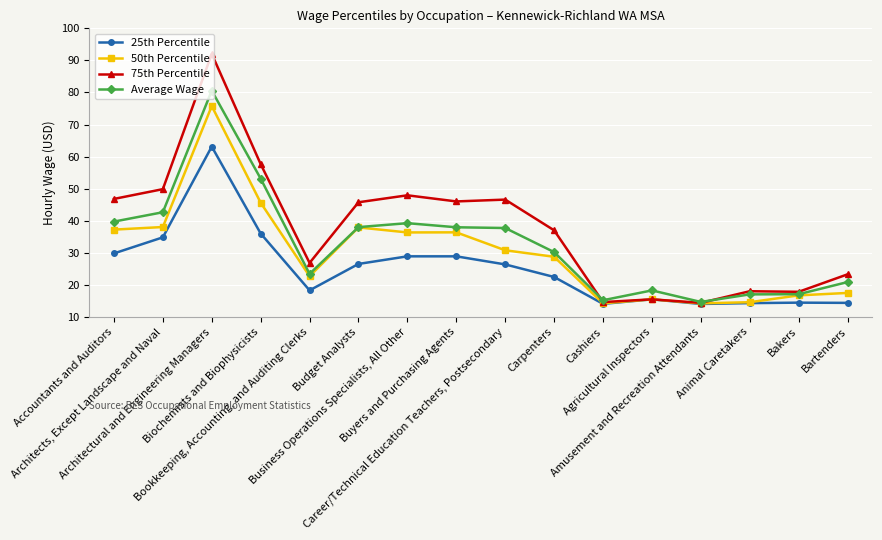

Which category has the highest value in the 50th Percentile series?

Architectural and Engineering Managers